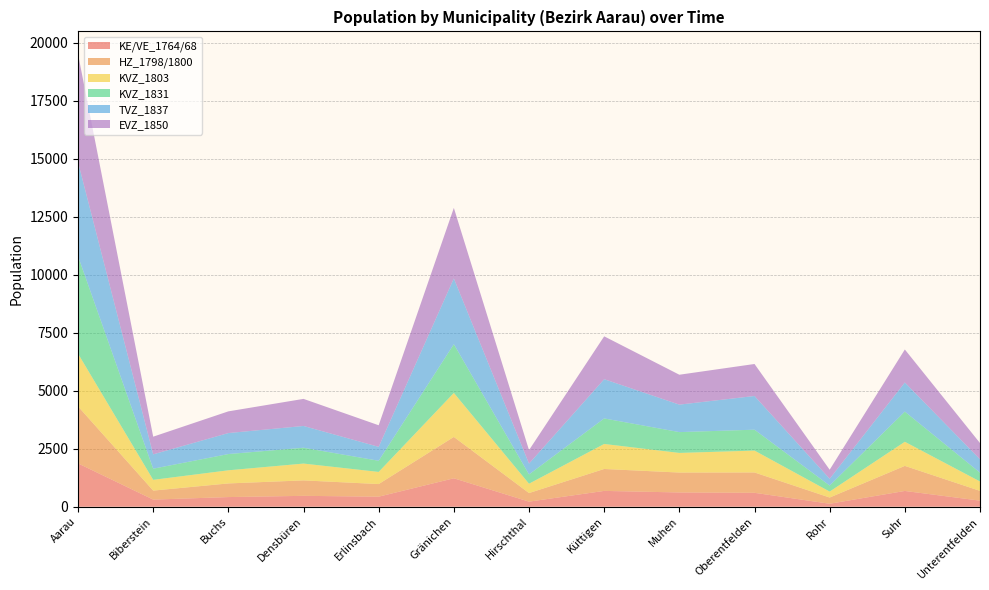

Reading right to left, extract all data points from this chart.

KE/VE_1764/68: 262	680	129	600	615	682	219	1226	433	469	416	307	1868
HZ_1798/1800: 421	1080	267	877	858	945	370	1782	544	666	588	388	2458
KVZ_1803: 405	1039	257	943	846	1078	403	1897	523	725	566	464	2271
KVZ_1831: 380	1300	260	900	897	1100	400	2100	481	682	700	480	4200
TVZ_1837: 577	1256	293	1453	1185	1692	467	2836	600	939	905	619	4057
EVZ_1850: 699	1422	389	1379	1288	1847	581	3038	930	1167	935	761	4657